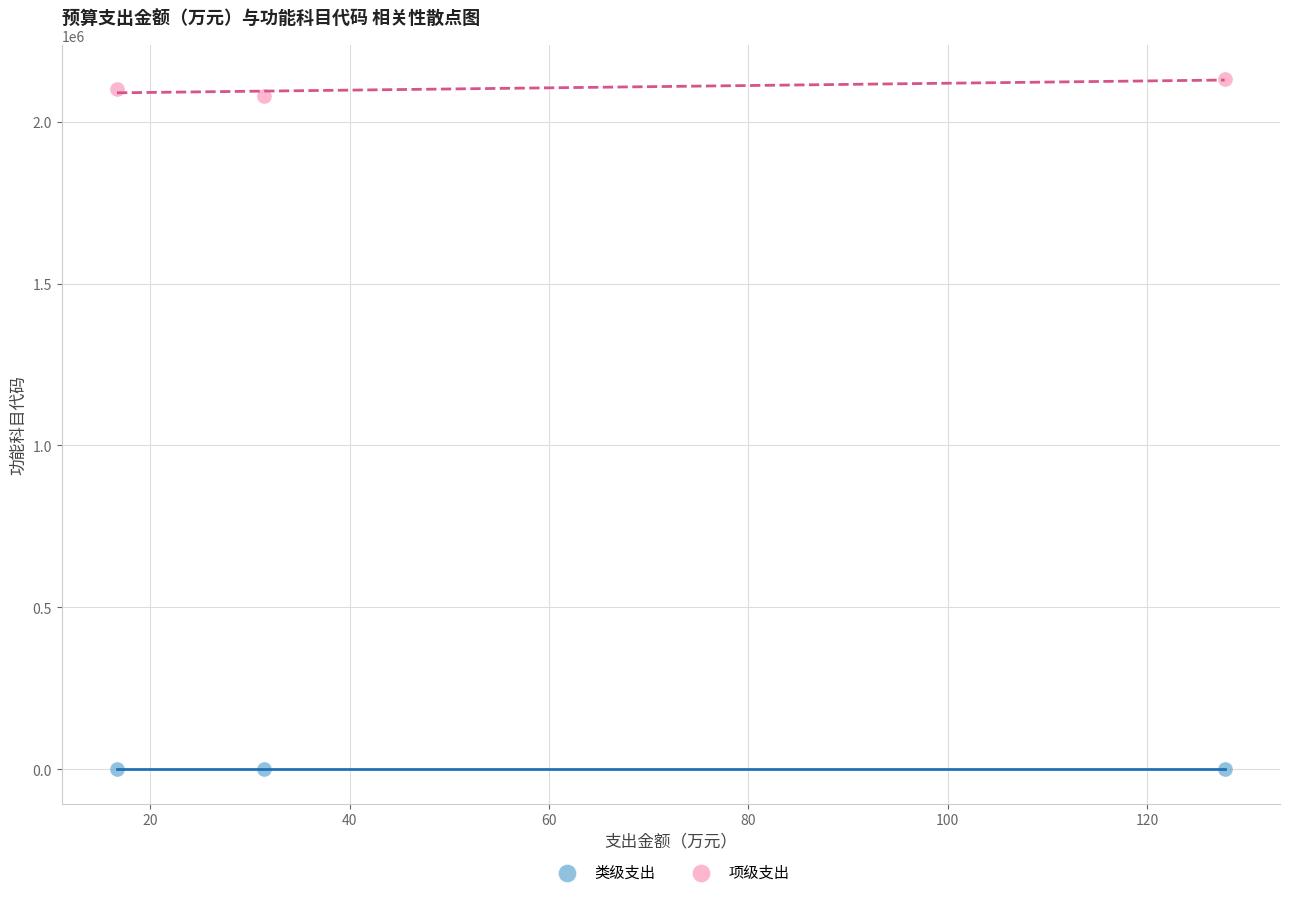

Across all data points, what is the average Y value?

1052106